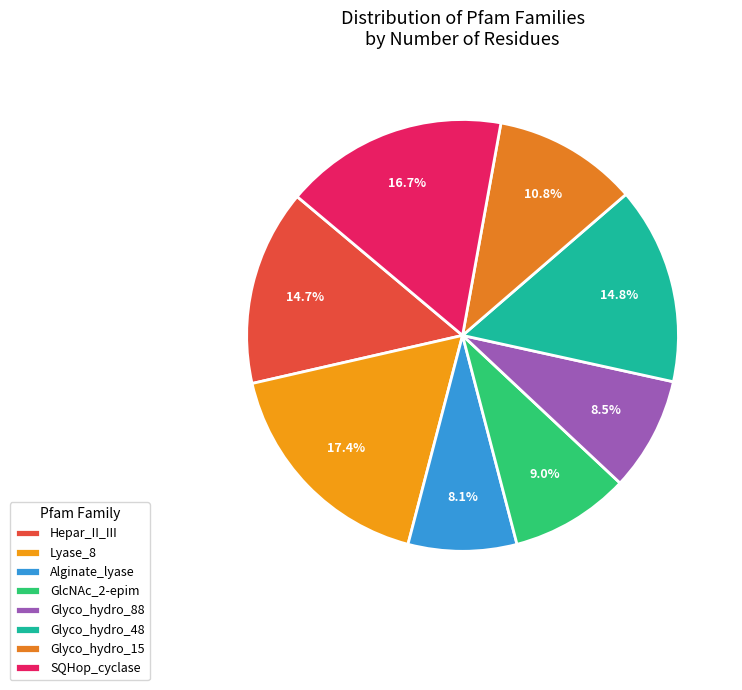

What percentage is the Alginate_lyase slice, to the nearest percent?

8%